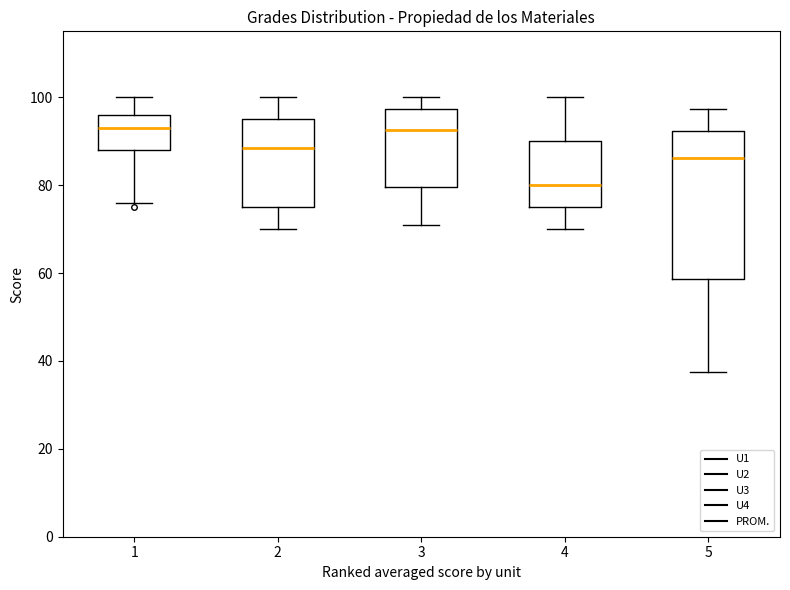

Comparing the boxes themselves (not the whiskers), which one is the tallest?

5